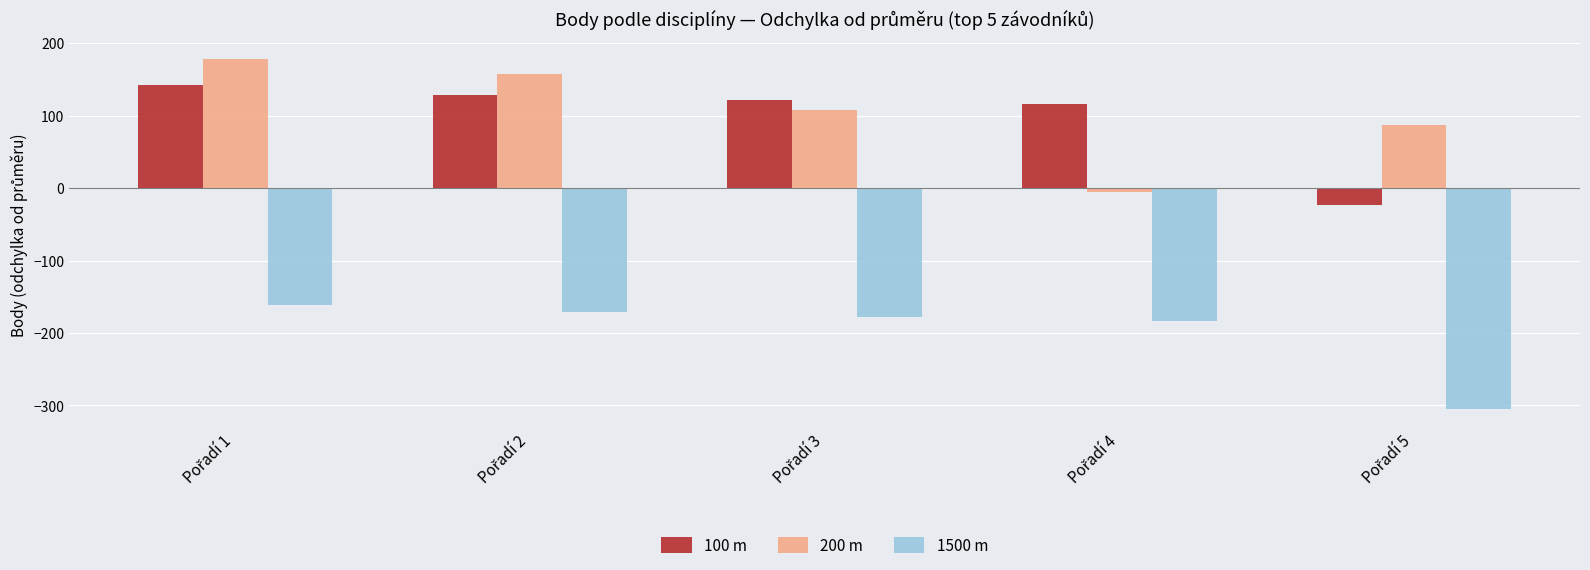

What is the maximum value shown in the chart?

177.6